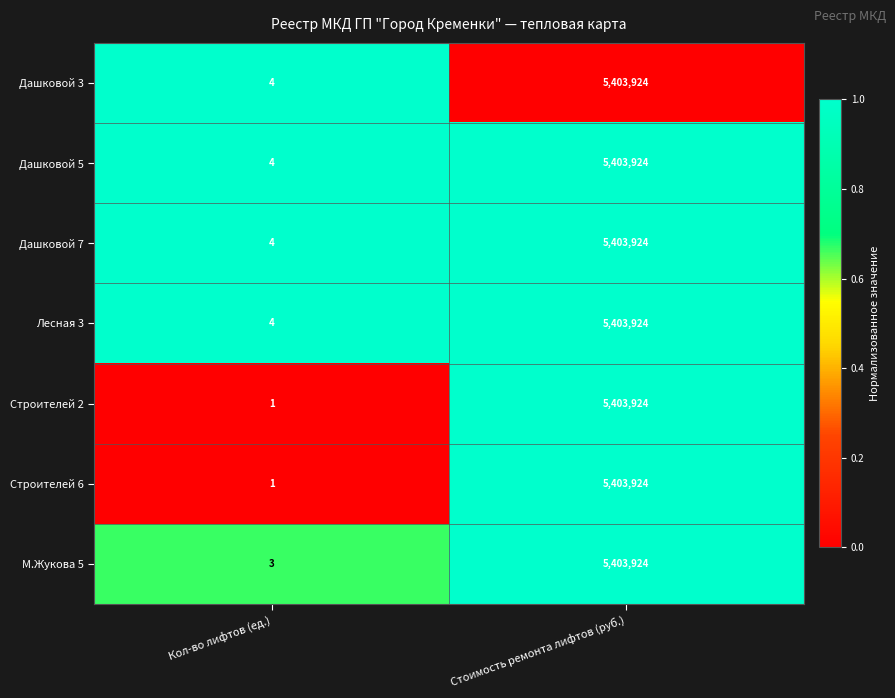

What is the total value across all series at Стоимость ремонта лифтов (руб.)?

37827468